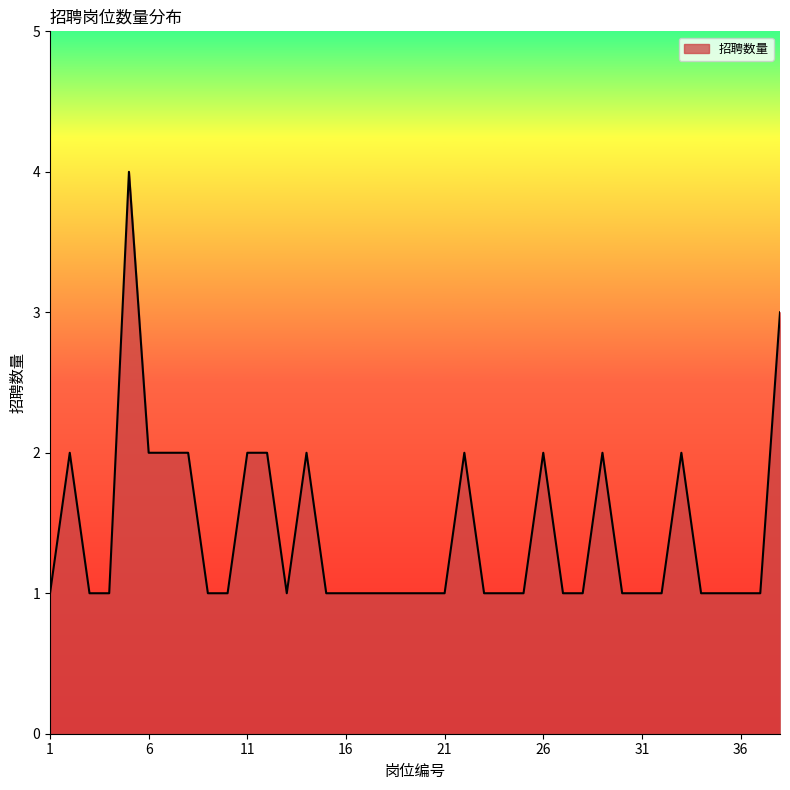

What is the difference between the maximum and minimum values?

3